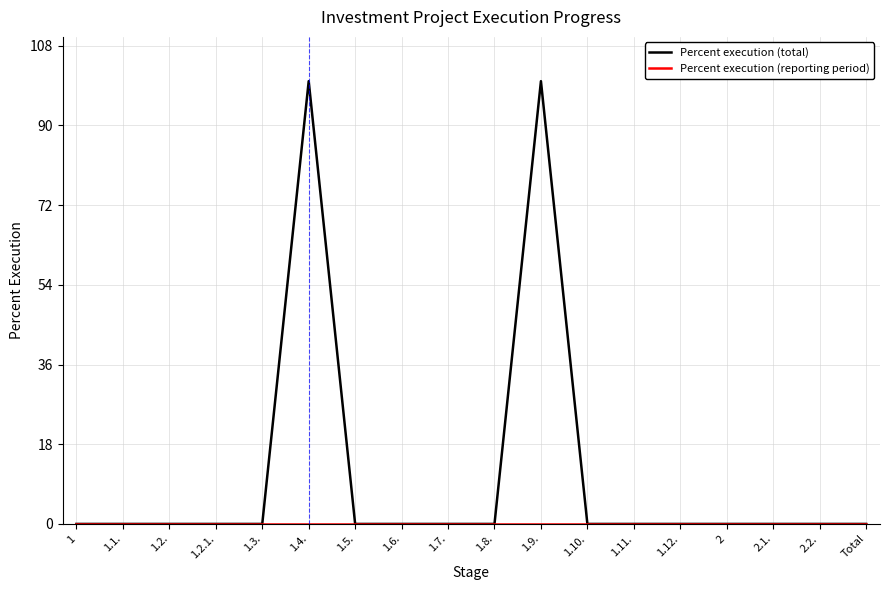

Which series has the largest range (max minus min)?

Percent execution (total)